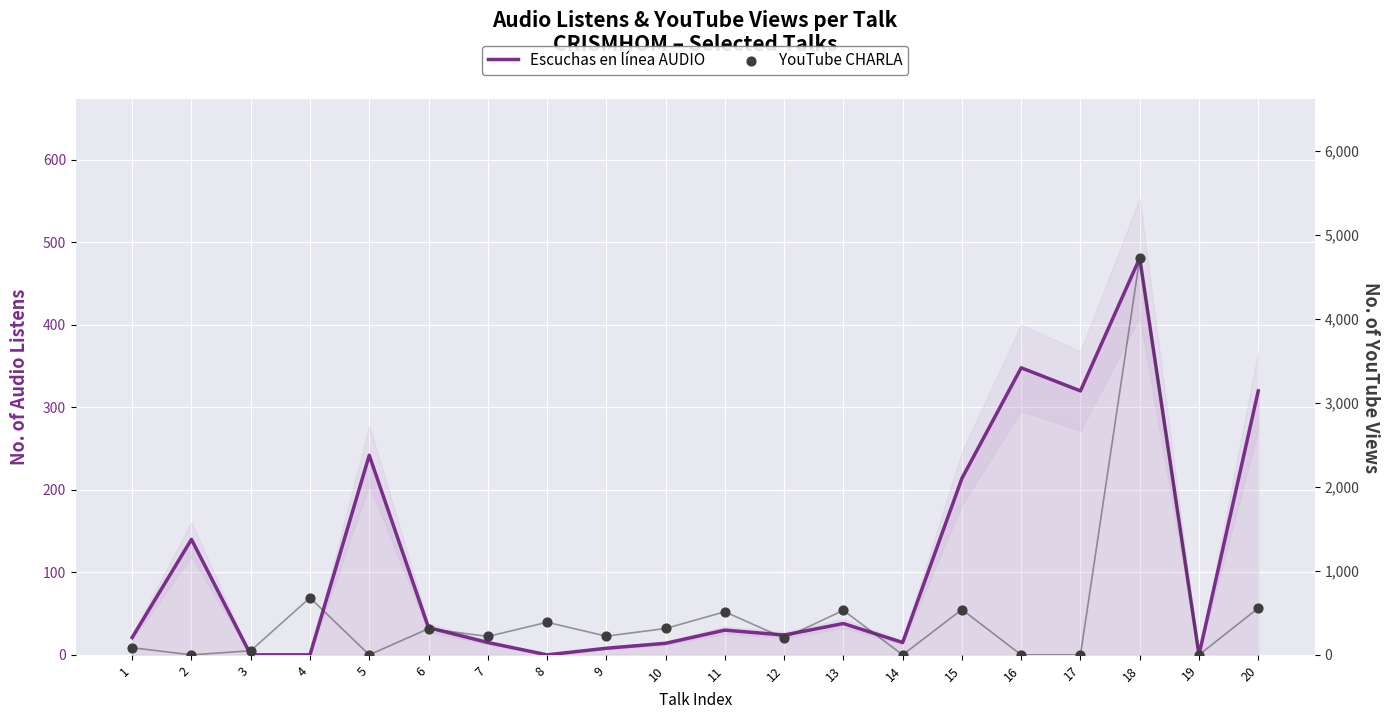

Is the value of YouTube CHARLA at 10 greater than the value of Escuchas en línea AUDIO at 9?

Yes